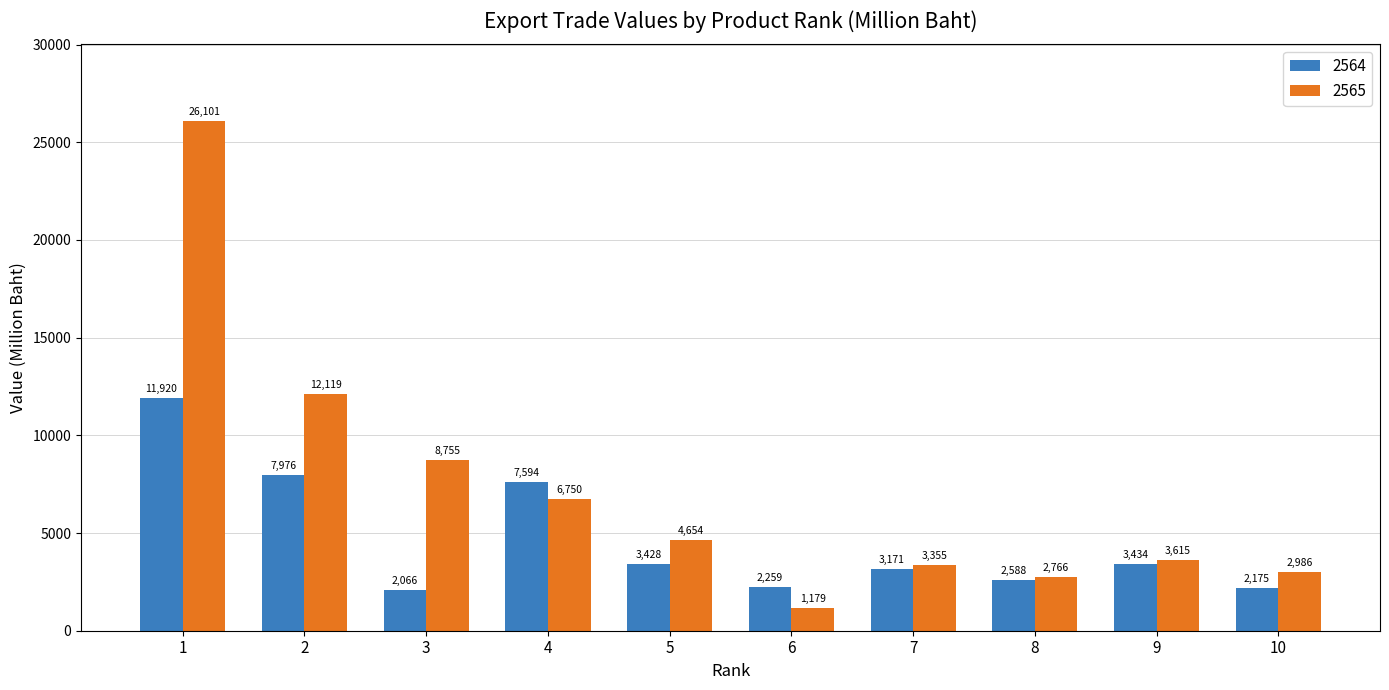

What is the difference between the maximum and second lowest values in the 2564 series?

9745.0